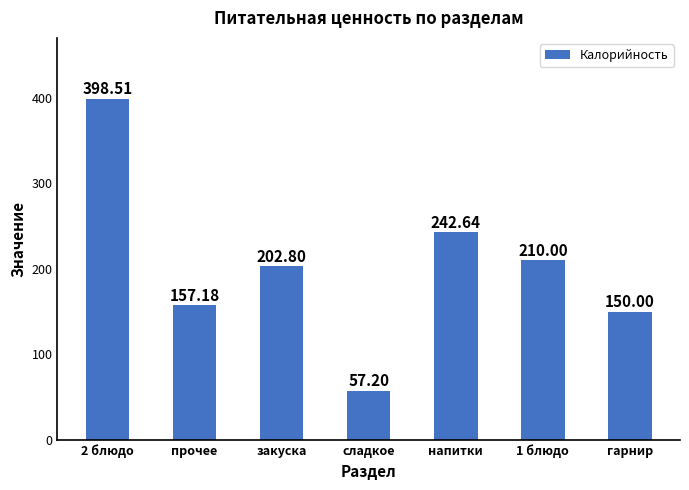

At which label is the value closest to 227?

напитки